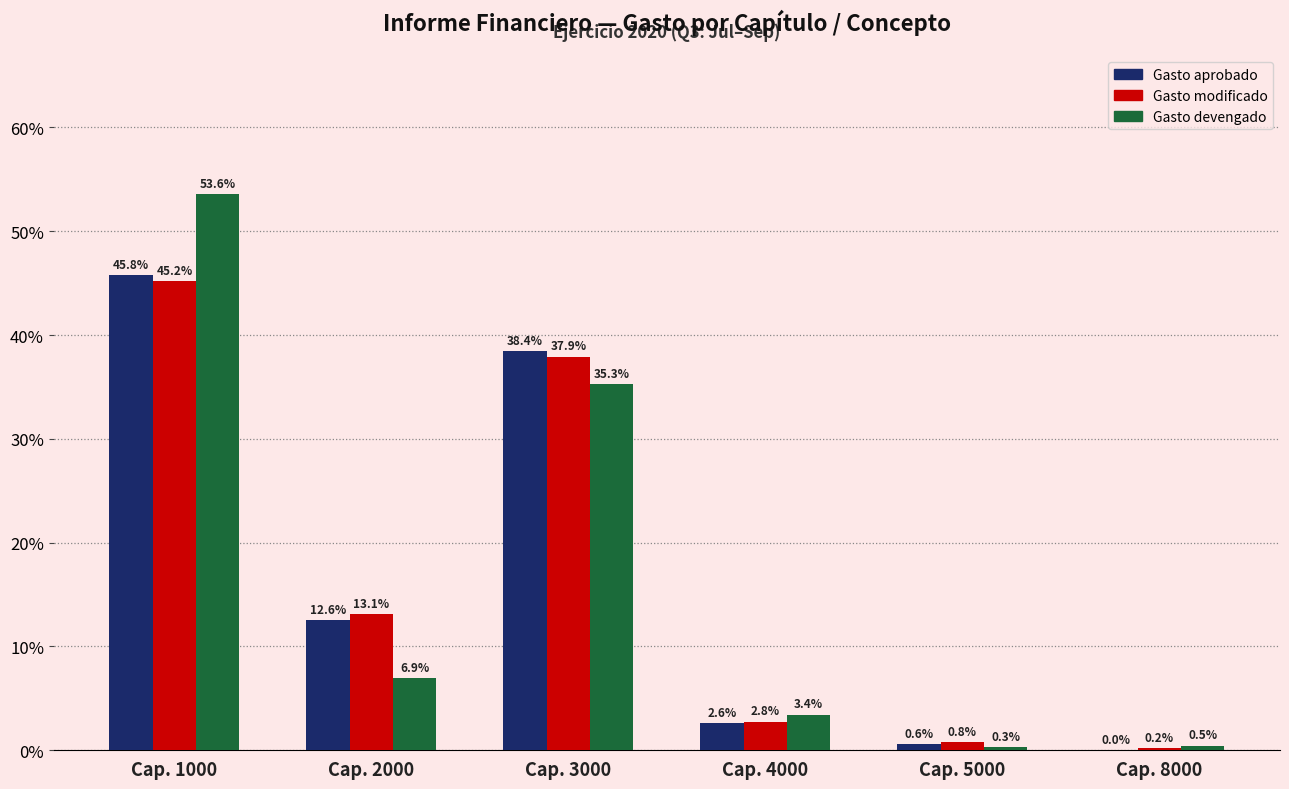

Is it true that Gasto aprobado equals 0.6 at Cap. 5000?

True